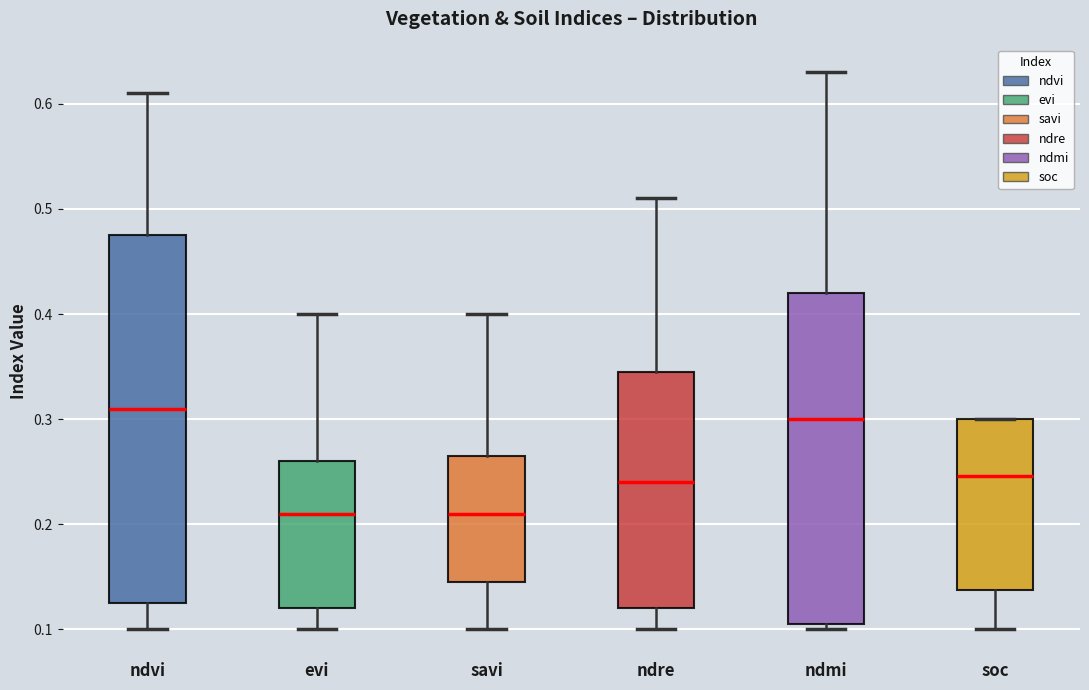

Reading left to right, transcribe this box plot: for each box, give where its median line is, the range the box spans, and where its two whiskers end, as read against the y-axis. The values are not printed on the chart, so give them approximately, as read against the axis.

ndvi: median 0.31, box 0.13 to 0.48, whiskers 0.10 to 0.61
evi: median 0.21, box 0.12 to 0.26, whiskers 0.10 to 0.40
savi: median 0.21, box 0.15 to 0.27, whiskers 0.10 to 0.40
ndre: median 0.24, box 0.12 to 0.35, whiskers 0.10 to 0.51
ndmi: median 0.30, box 0.11 to 0.42, whiskers 0.10 to 0.63
soc: median 0.25, box 0.14 to 0.30, whiskers 0.10 to 0.30